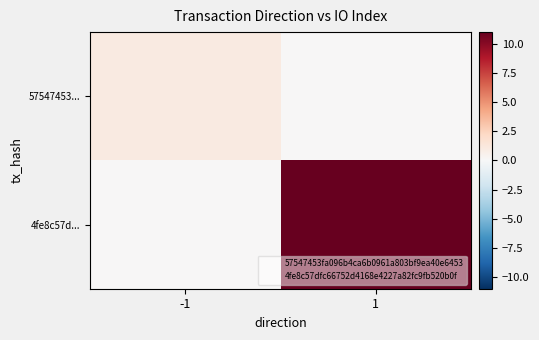

Reading right to left, transcribe all the data shown in this chart.

57547453...: 1=0	-1=1
4fe8c57d...: 1=11	-1=0